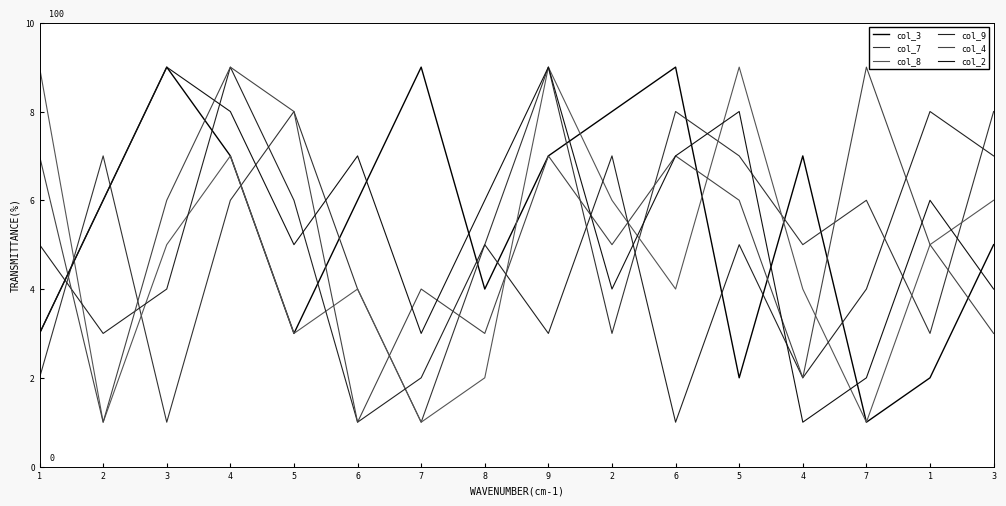

Where is the first local maximum for col_3?

3